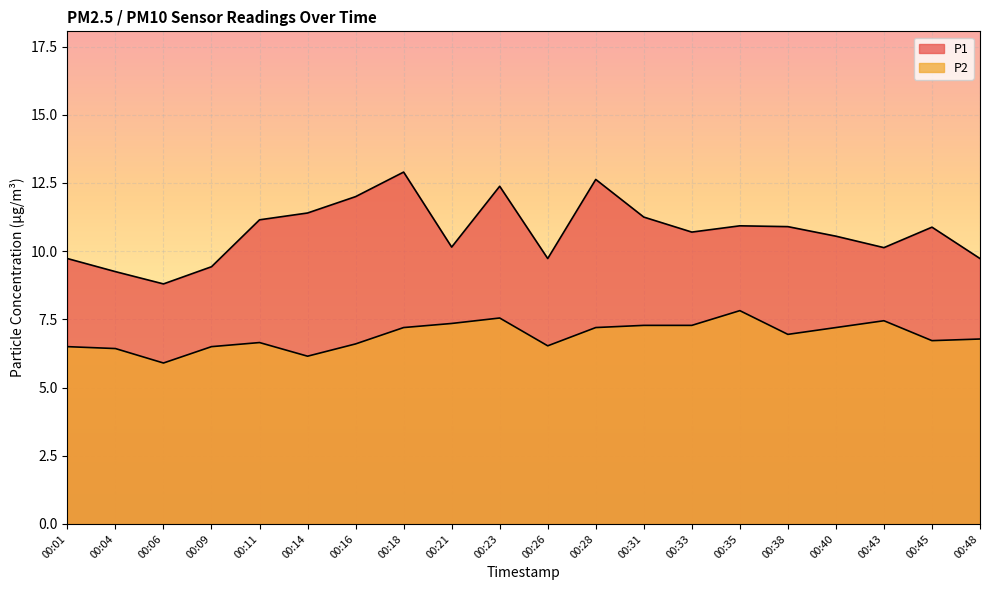

How many values in the P2 series exceed 6?

19